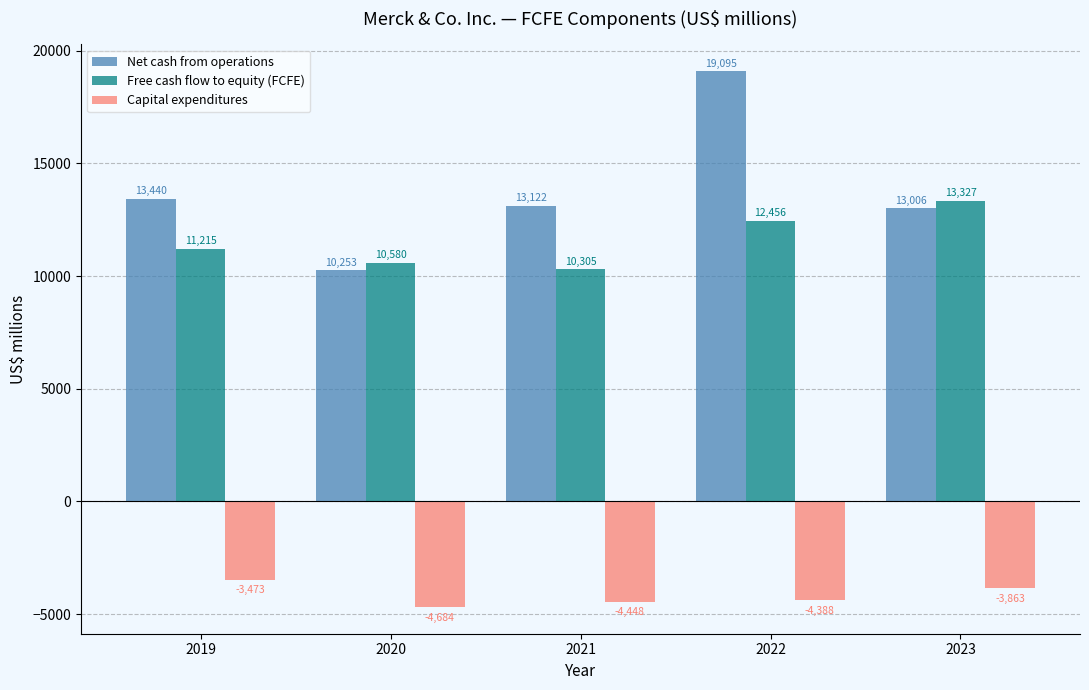

Where does the Net cash from operations series first go above 13122?

2019